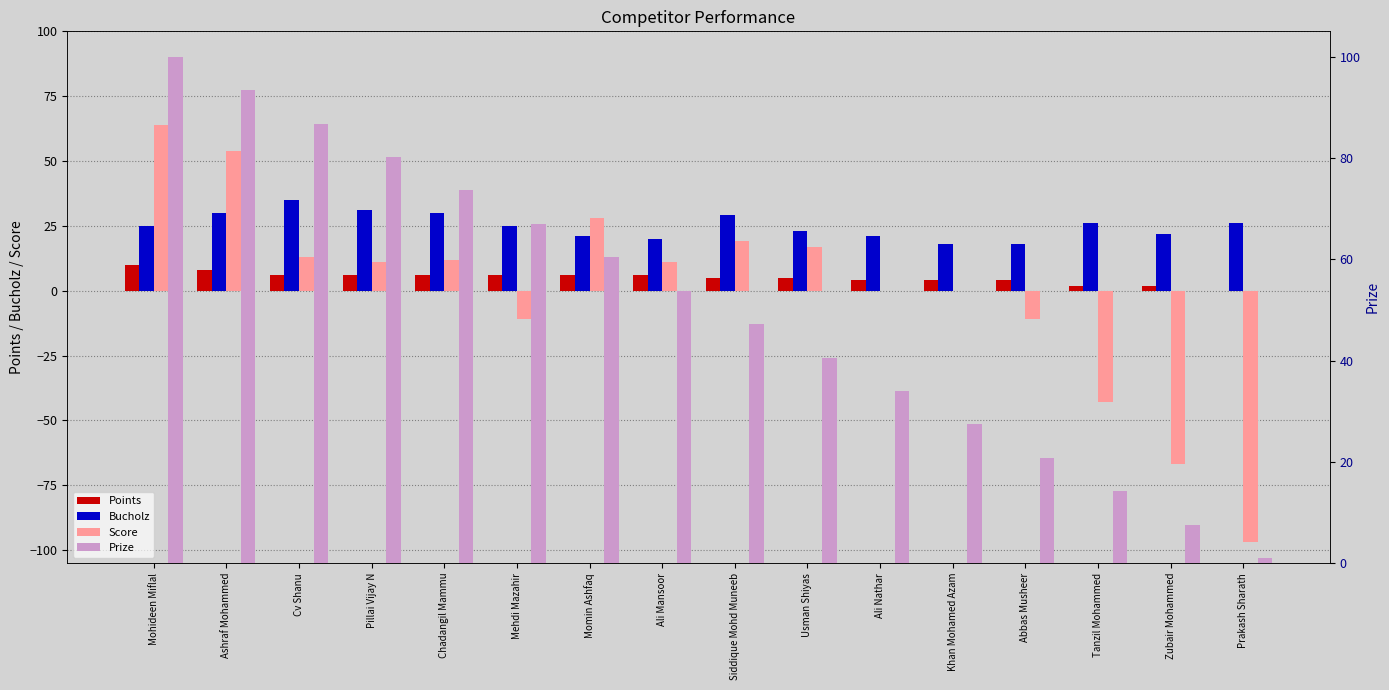

Reading left to right, transcribe all the data shown in this chart.

Points: Mohideen Miflal=10.0	Ashraf Mohammed=8.0	Cv Shanu=6.0	Pillai Vijay N=6.0	Chadangil Mammu=6.0	Mehdi Mazahir=6.0	Momin Ashfaq=6.0	Ali Mansoor=6.0	Siddique Mohd Muneeb=5.0	Usman Shiyas=5.0	Ali Nathar=4.0	Khan Mohamed Azam=4.0	Abbas Musheer=4.0	Tanzil Mohammed=2.0	Zubair Mohammed=2.0	Prakash Sharath=0.0
Bucholz: Mohideen Miflal=25.0	Ashraf Mohammed=30.0	Cv Shanu=35.0	Pillai Vijay N=31.0	Chadangil Mammu=30.0	Mehdi Mazahir=25.0	Momin Ashfaq=21.0	Ali Mansoor=20.0	Siddique Mohd Muneeb=29.0	Usman Shiyas=23.0	Ali Nathar=21.0	Khan Mohamed Azam=18.0	Abbas Musheer=18.0	Tanzil Mohammed=26.0	Zubair Mohammed=22.0	Prakash Sharath=26.0
Score: Mohideen Miflal=64.0	Ashraf Mohammed=54.0	Cv Shanu=13.0	Pillai Vijay N=11.0	Chadangil Mammu=12.0	Mehdi Mazahir=-11.0	Momin Ashfaq=28.0	Ali Mansoor=11.0	Siddique Mohd Muneeb=19.0	Usman Shiyas=17.0	Ali Nathar=0.0	Khan Mohamed Azam=0.0	Abbas Musheer=-11.0	Tanzil Mohammed=-43.0	Zubair Mohammed=-67.0	Prakash Sharath=-97.0
Prize: Mohideen Miflal=100.0	Ashraf Mohammed=93.4	Cv Shanu=86.8	Pillai Vijay N=80.2	Chadangil Mammu=73.6	Mehdi Mazahir=67.0	Momin Ashfaq=60.4	Ali Mansoor=53.8	Siddique Mohd Muneeb=47.2	Usman Shiyas=40.6	Ali Nathar=34.0	Khan Mohamed Azam=27.4	Abbas Musheer=20.8	Tanzil Mohammed=14.2	Zubair Mohammed=7.6	Prakash Sharath=1.0